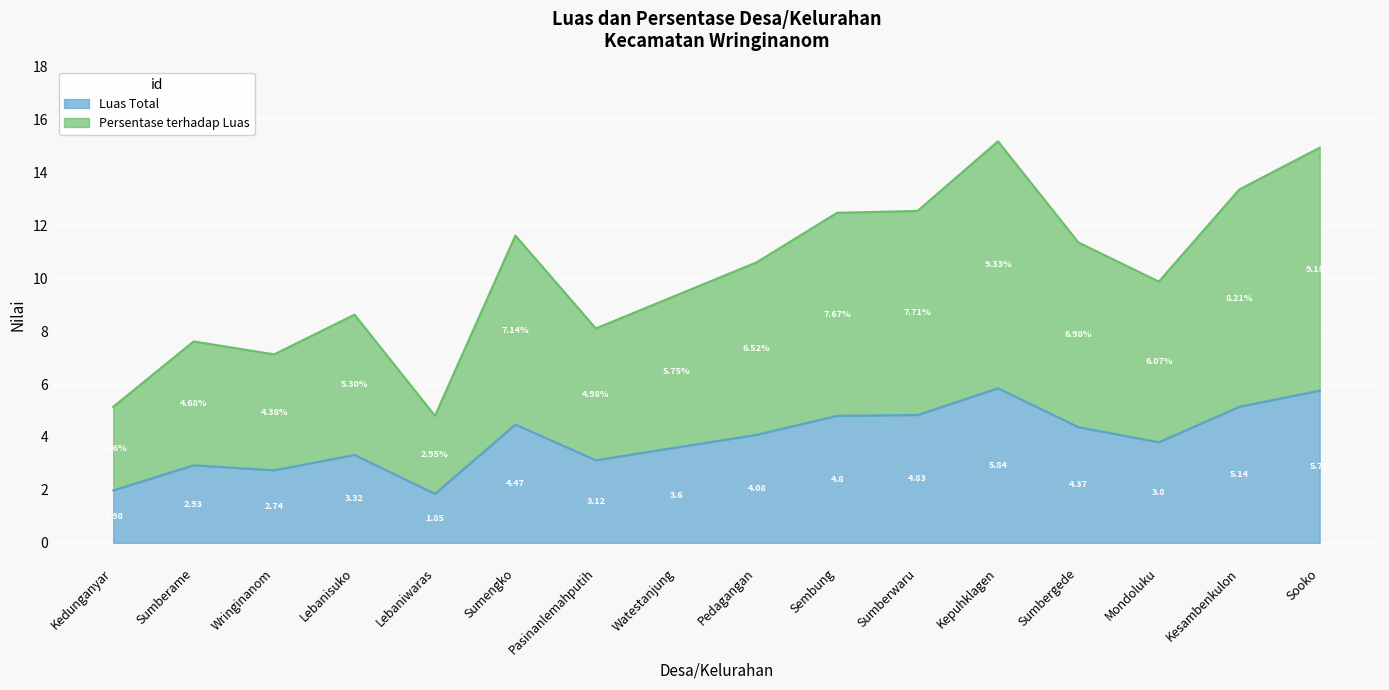

True or false: Luas Total and Persentase terhadap Luas cross at least once.

False